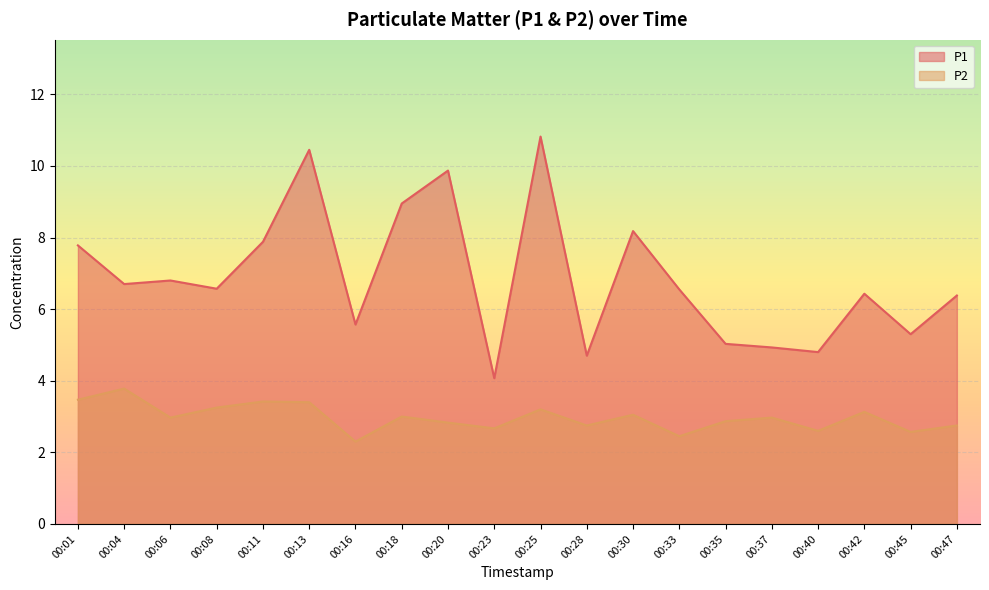

How many interior local peaks does the P2 series have?

7